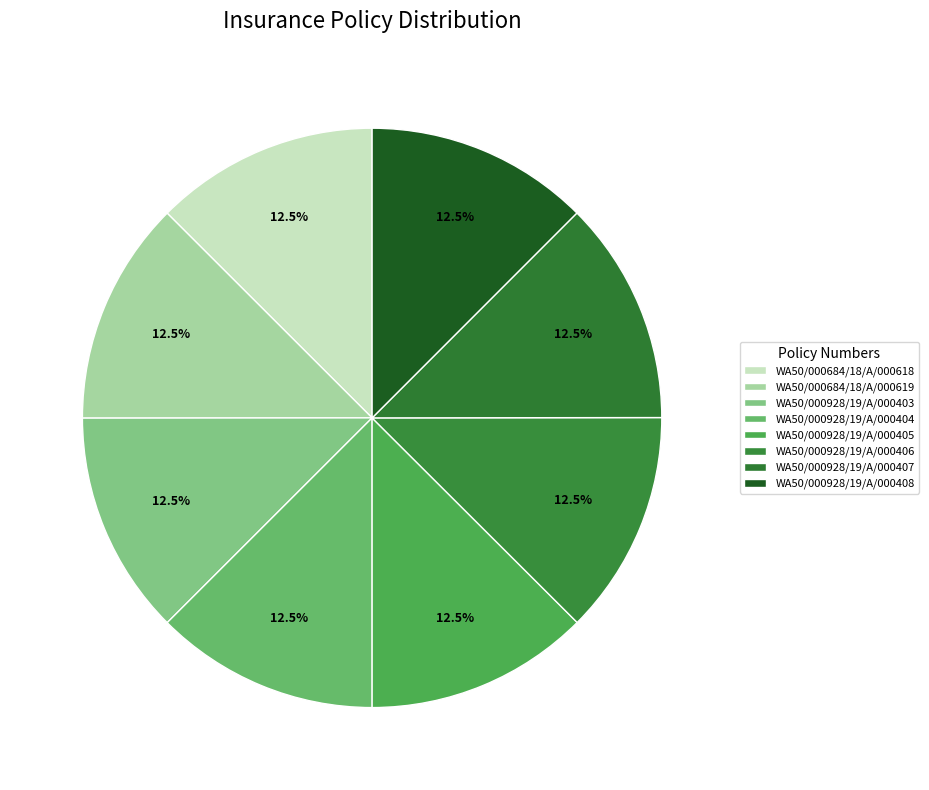

How many segments does this pie chart have?

8